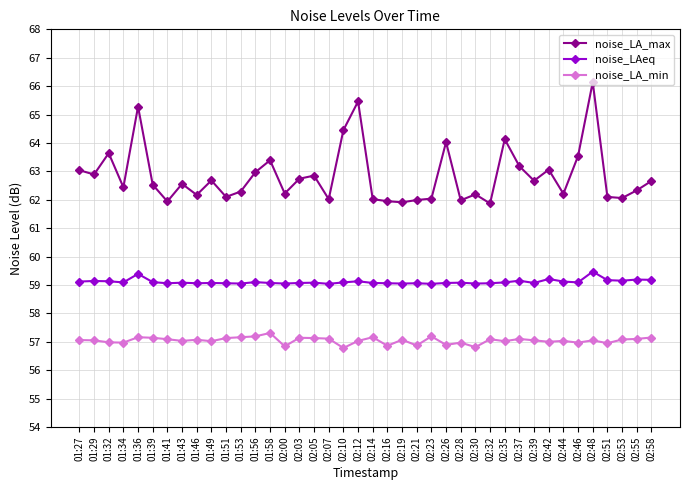

At 02:46, list the series in order from smallest to largest.

noise_LA_min, noise_LAeq, noise_LA_max